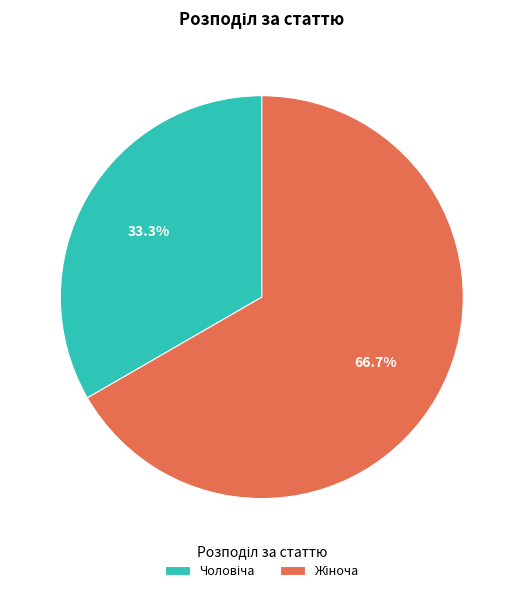

Is there a majority slice in this chart?

Yes